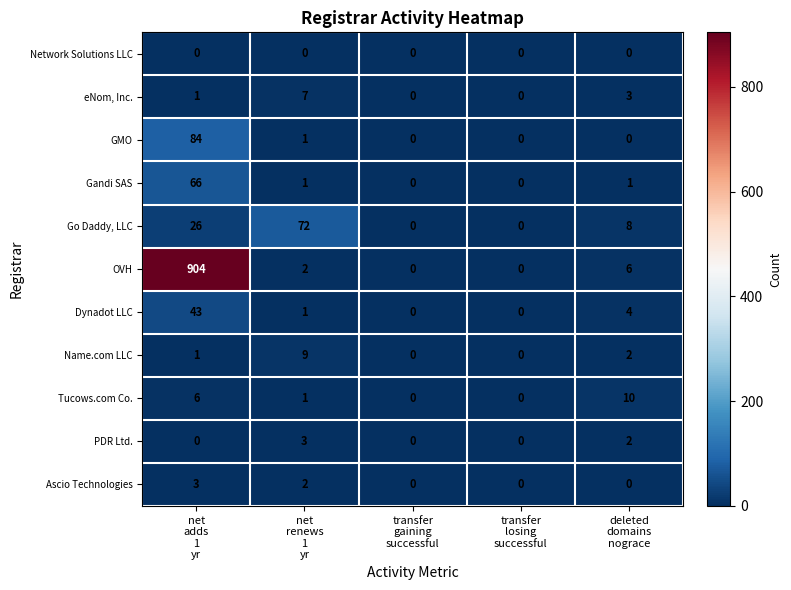

Between net
adds
1
yr and deleted
domains
nograce, which series saw the biggest shift?

OVH